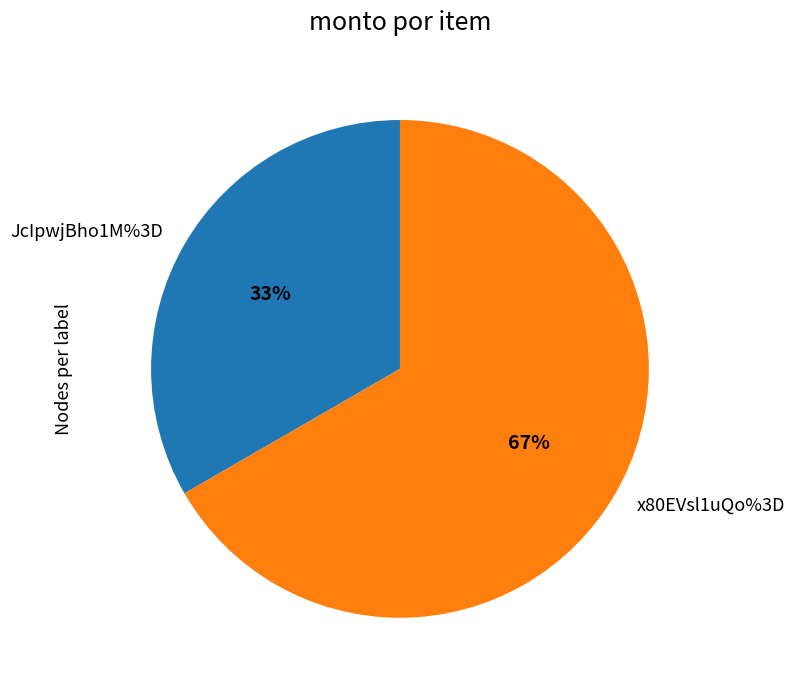

Which category has the smallest portion of the pie?

JcIpwjBho1M%3D